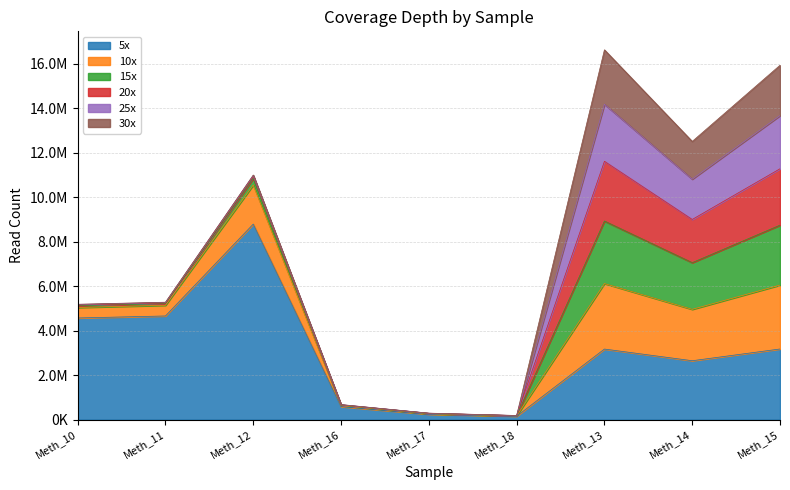

True or false: 5x and 30x cross at least once.

False